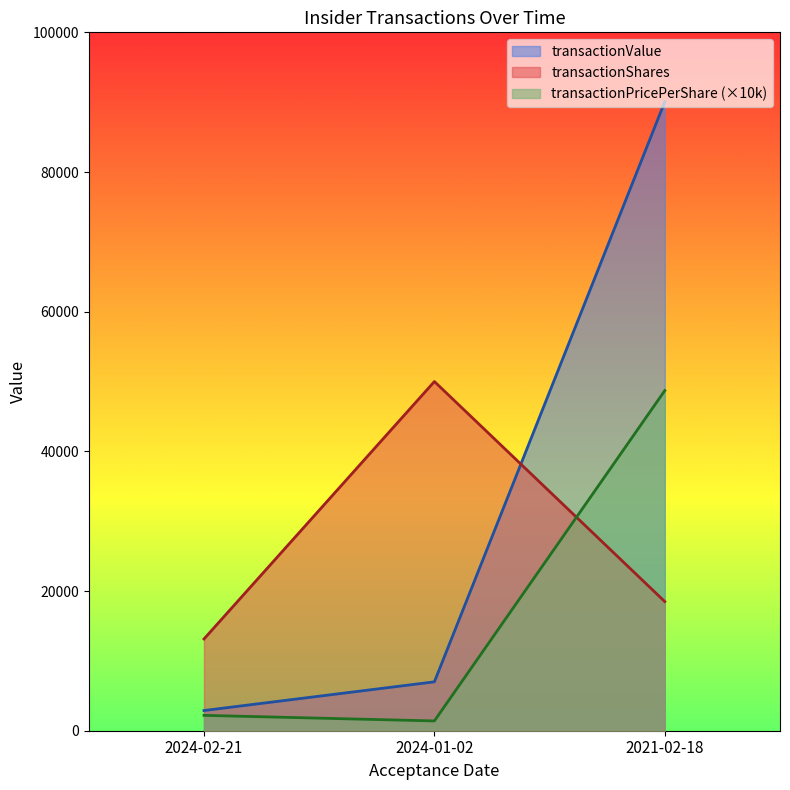

What position from the right is 2021-02-18?

1